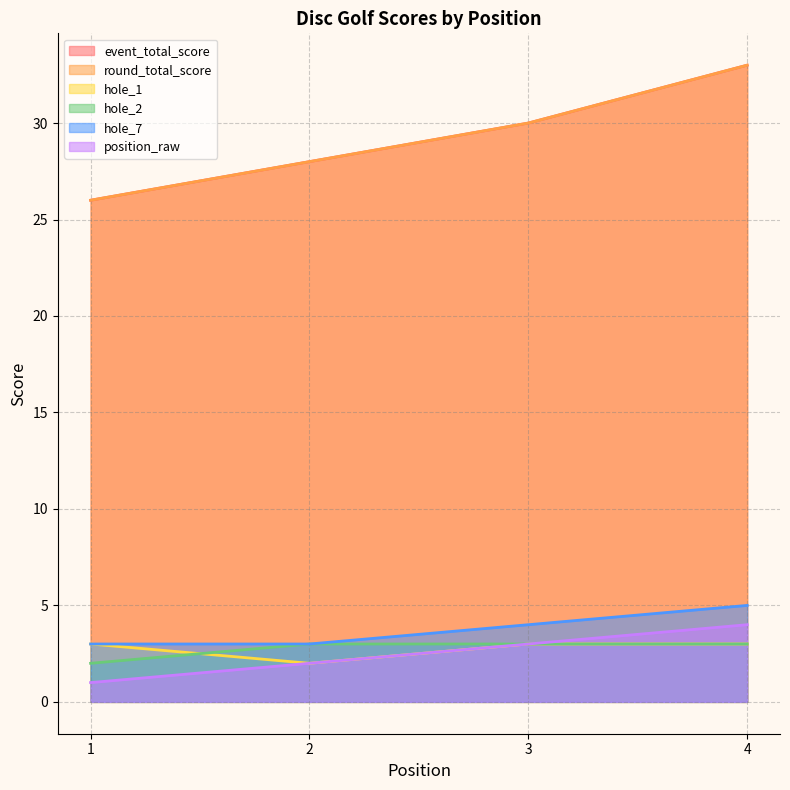

What is the sum of the hole_1 values at 3 and 1?

6